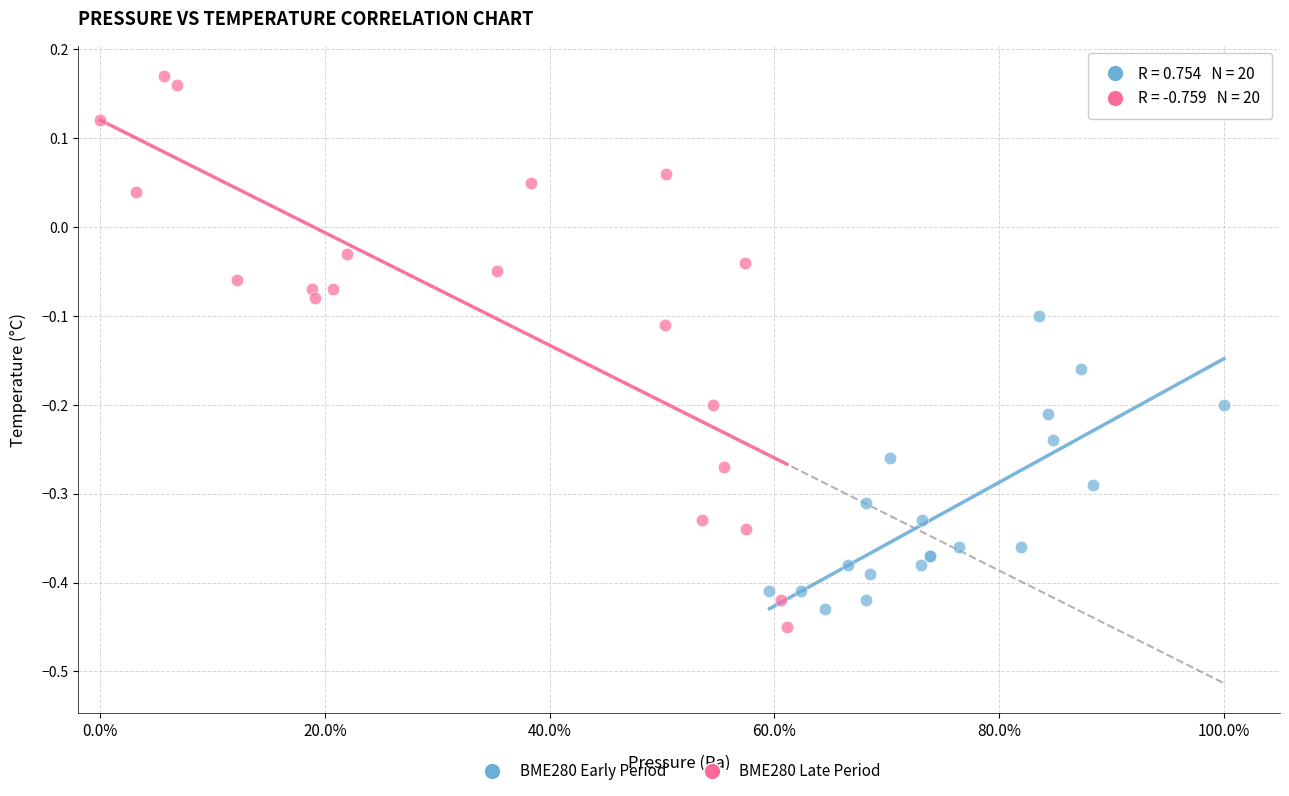

Which series has the largest Y range (max minus min)?

BME280 Late Period